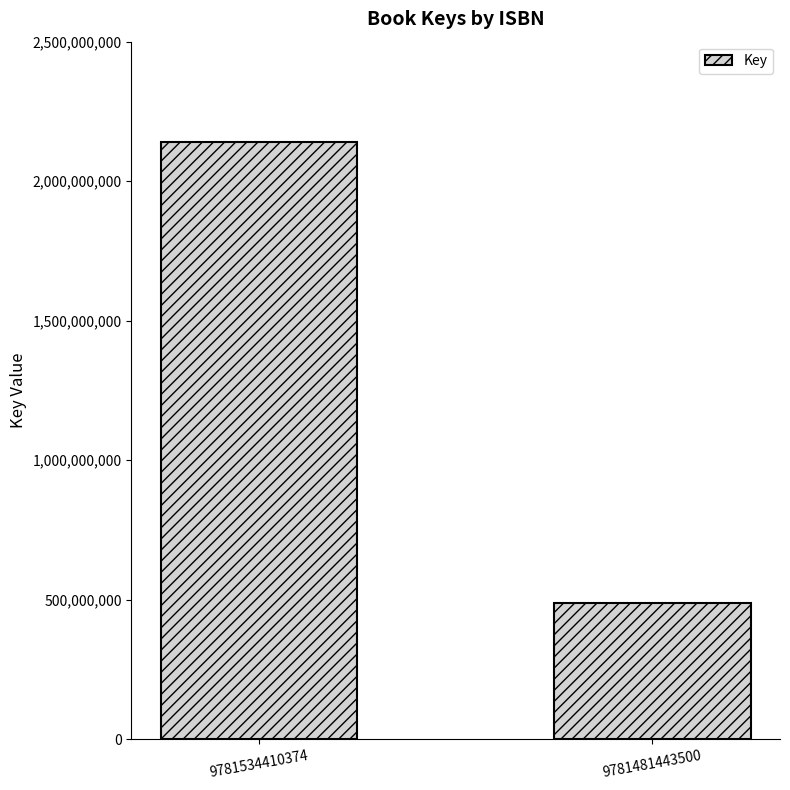

What is the change in value from 9781534410374 to 9781481443500?

-1654490434